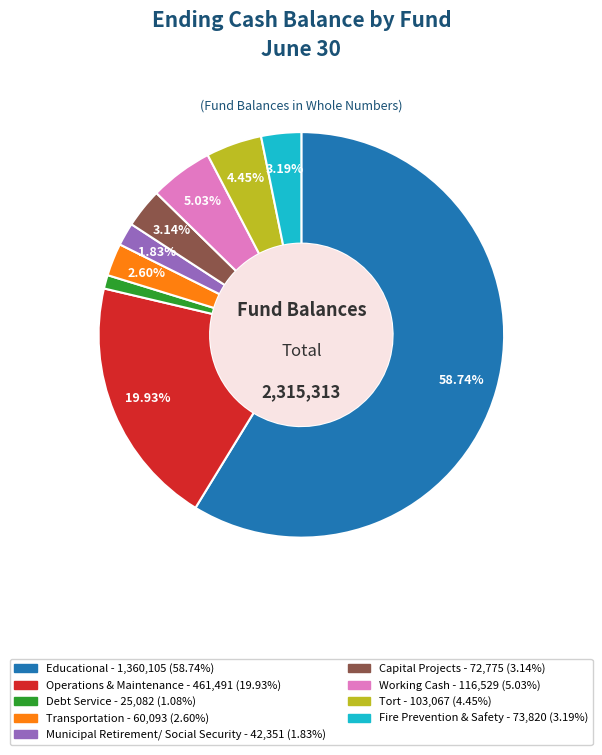

How many slices are in this pie chart?

9